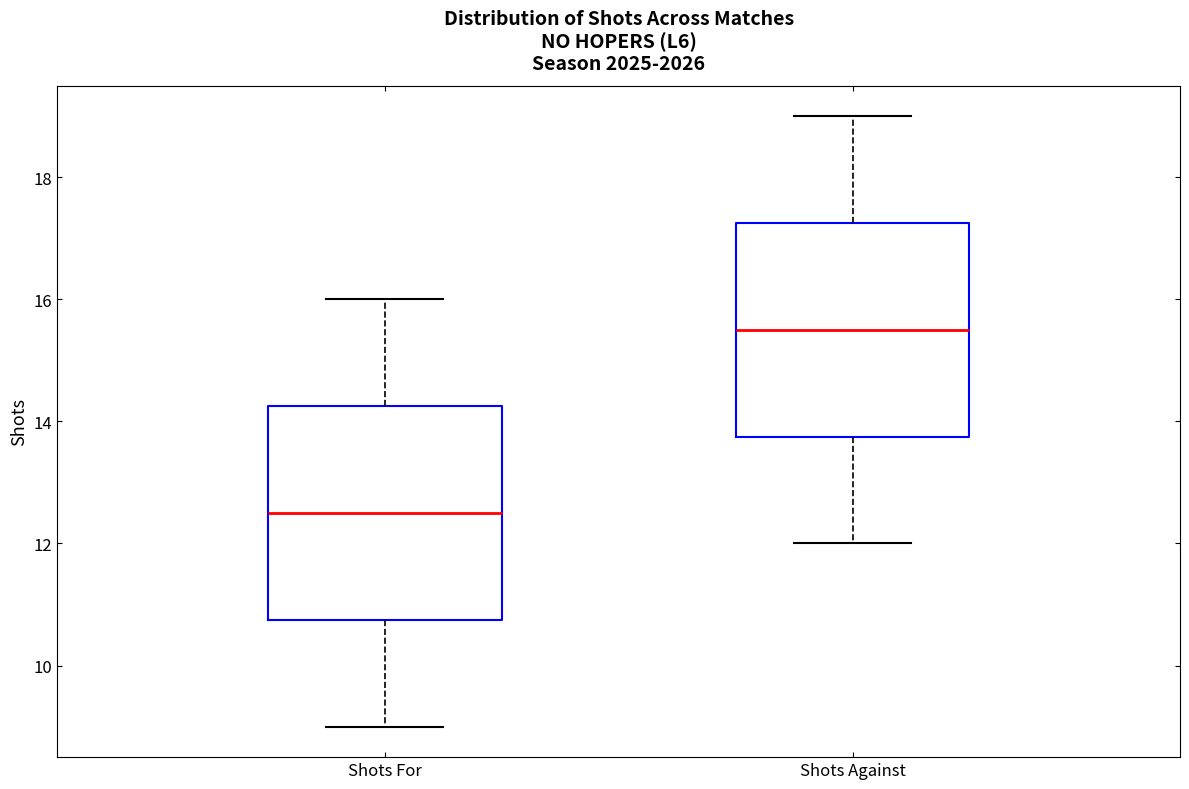

Reading left to right, read every box against the y-axis: the position of its median line, the range the box covers, and the ends of its whiskers. The values are not printed on the chart, so give them approximately, as read against the axis.

Shots For: median 12.6, box 10.8 to 14.2, whiskers 9.0 to 16.0
Shots Against: median 15.6, box 13.8 to 17.2, whiskers 12.0 to 19.0